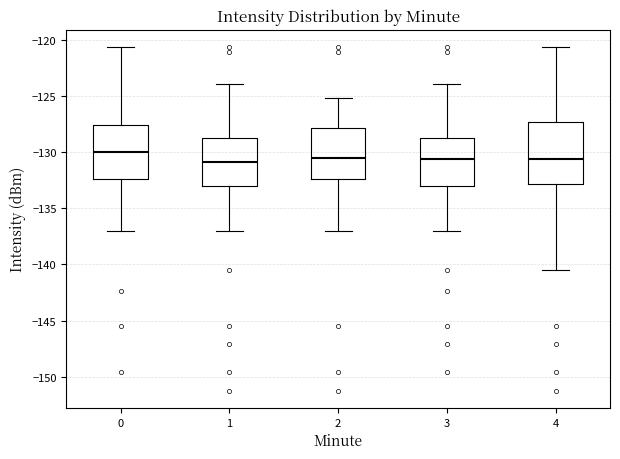

Reading left to right, transcribe this box plot: for each box, give where its median line is, the range the box spans, and where its two whiskers end, as read against the y-axis. The values are not printed on the chart, so give them approximately, as read against the axis.

0: median -130.0, box -132.5 to -127.5, whiskers -137.0 to -120.5
1: median -131.0, box -133.0 to -128.5, whiskers -137.0 to -124.0
2: median -130.5, box -132.5 to -128.0, whiskers -137.0 to -125.0
3: median -130.5, box -133.0 to -128.5, whiskers -137.0 to -124.0
4: median -130.5, box -133.0 to -127.5, whiskers -140.5 to -120.5